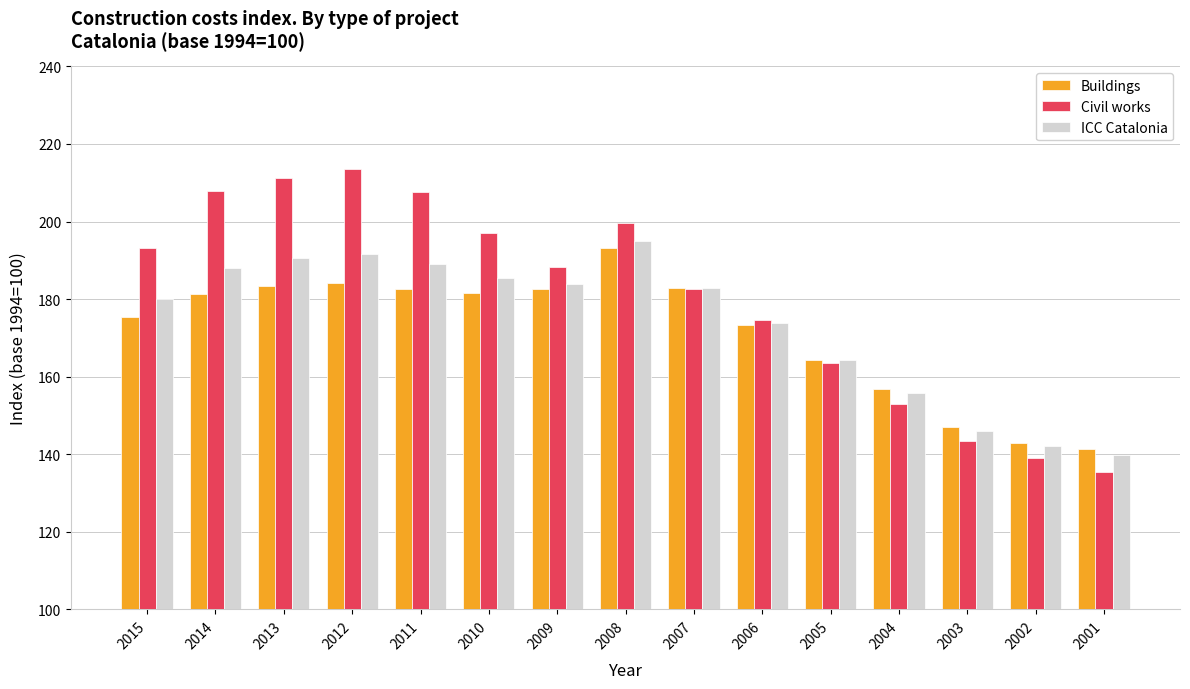

What is the difference between the maximum and minimum values in the Buildings series?

51.9